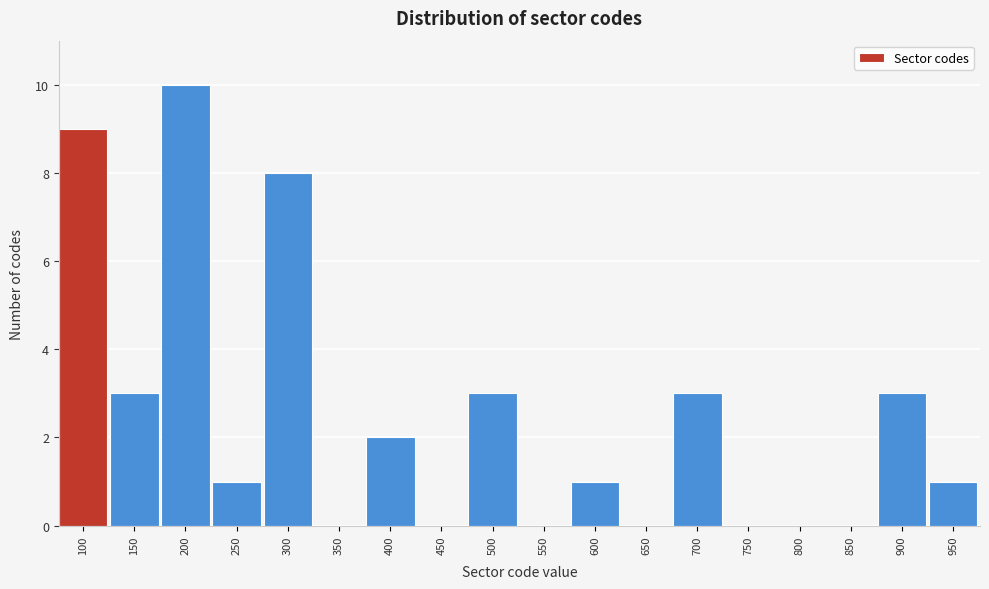

Reading left to right, list all the values displayed in this chart.

100=9	150=3	200=10	250=1	300=8	350=0	400=2	450=0	500=3	550=0	600=1	650=0	700=3	750=0	800=0	850=0	900=3	950=1